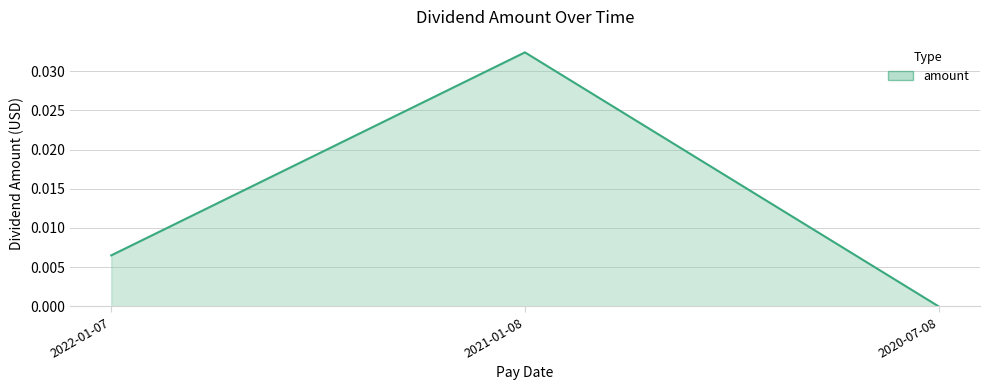

What position from the right is 2022-01-07?

3